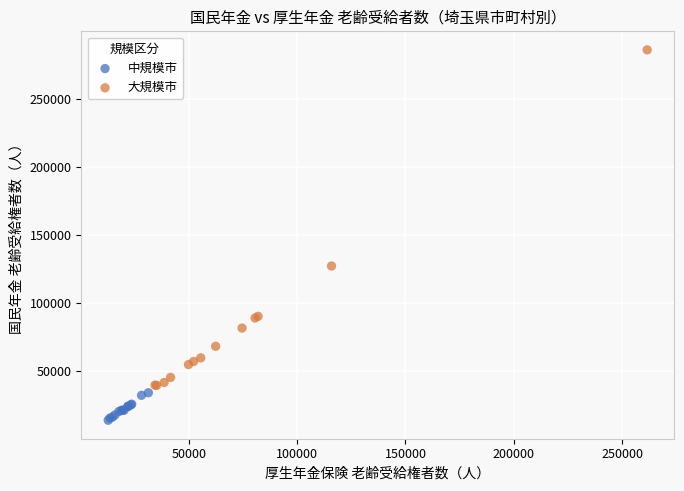

Which series reaches the minimum Y coordinate?

中規模市